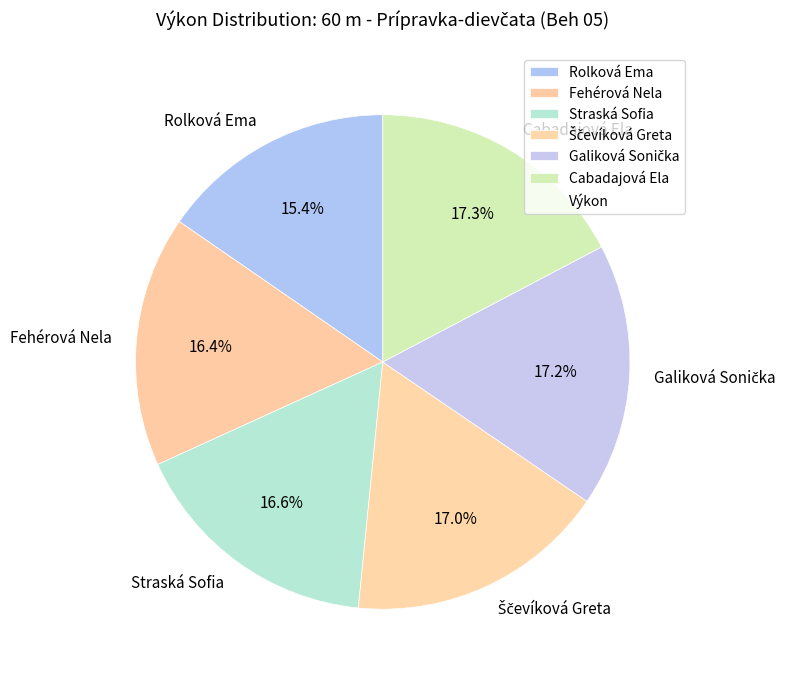

What percentage is the Straská Sofia slice, to the nearest percent?

17%